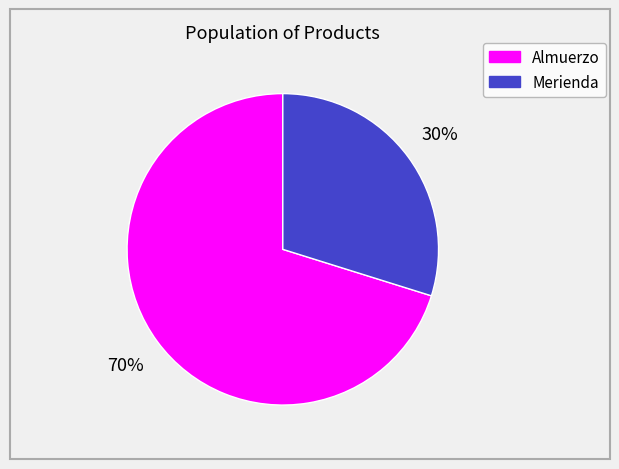

To the nearest percent, what is the combined percentage of Merienda and Almuerzo?

100%